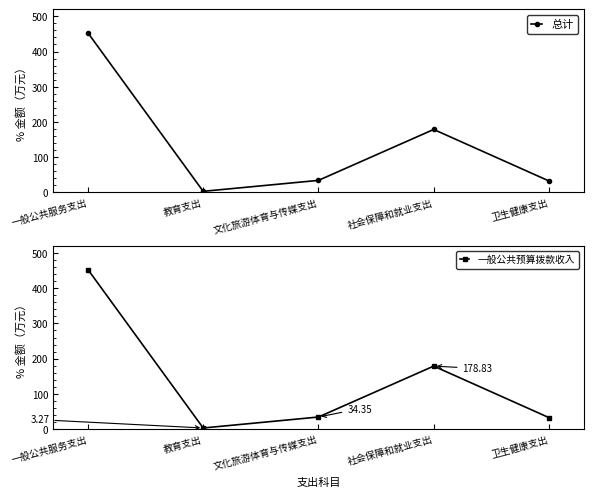

How many series are shown in this chart?

2